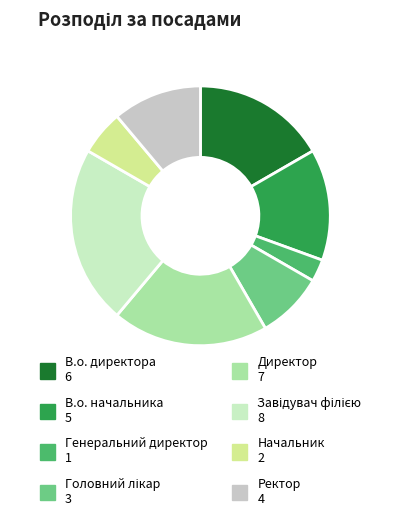

Is it true that Генеральний директор is 3% of the pie?

True